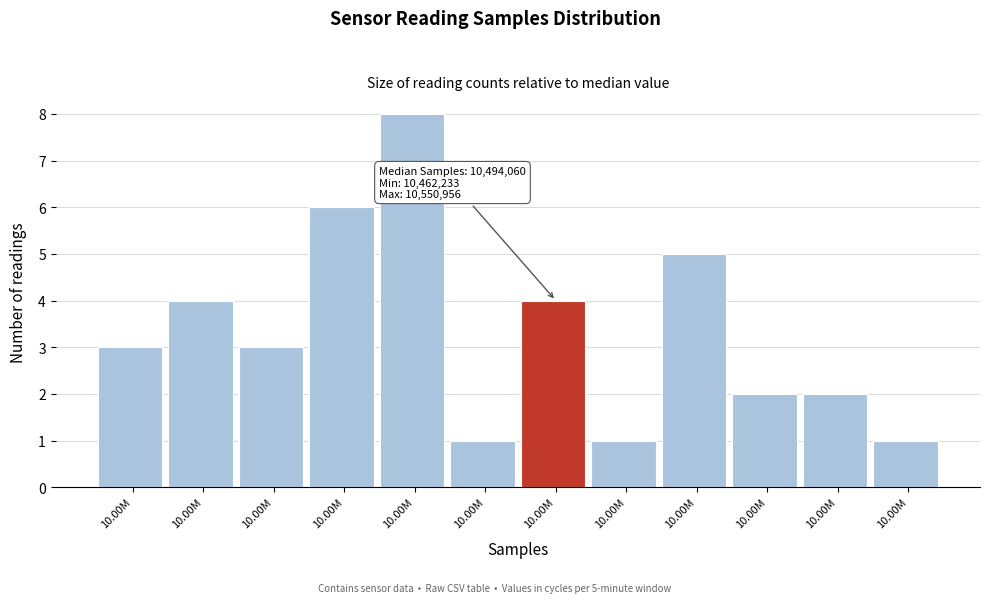

How many distinct data groups are displayed?

1